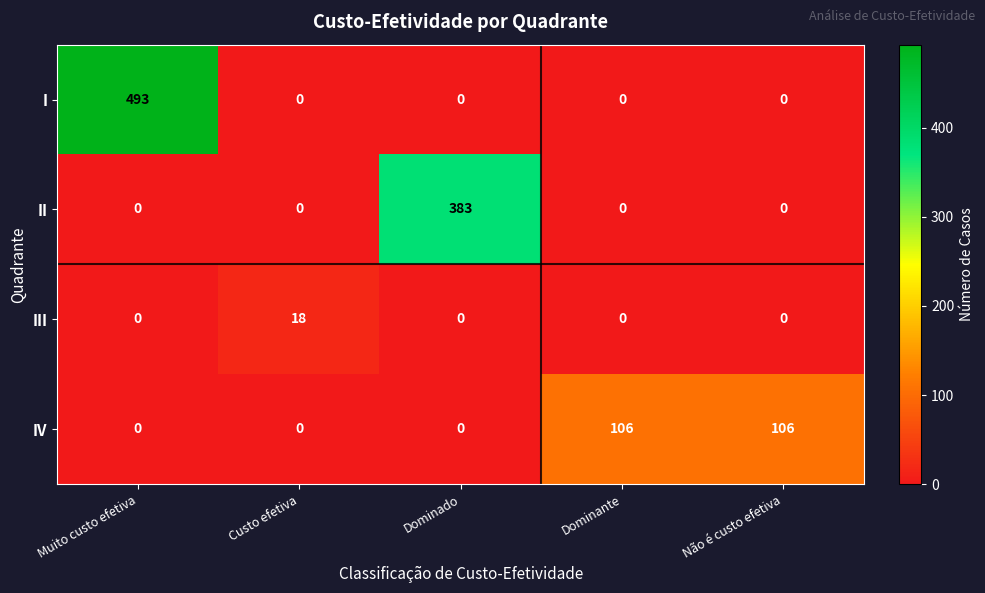

What is the sum of the II values at Dominado and Muito custo efetiva?

383